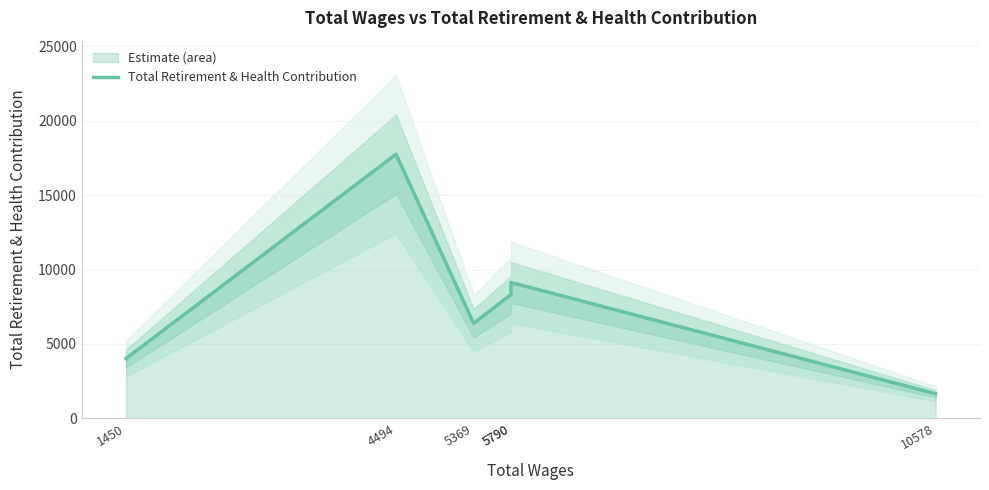

Where is the data nearest to the value 9705?

5790